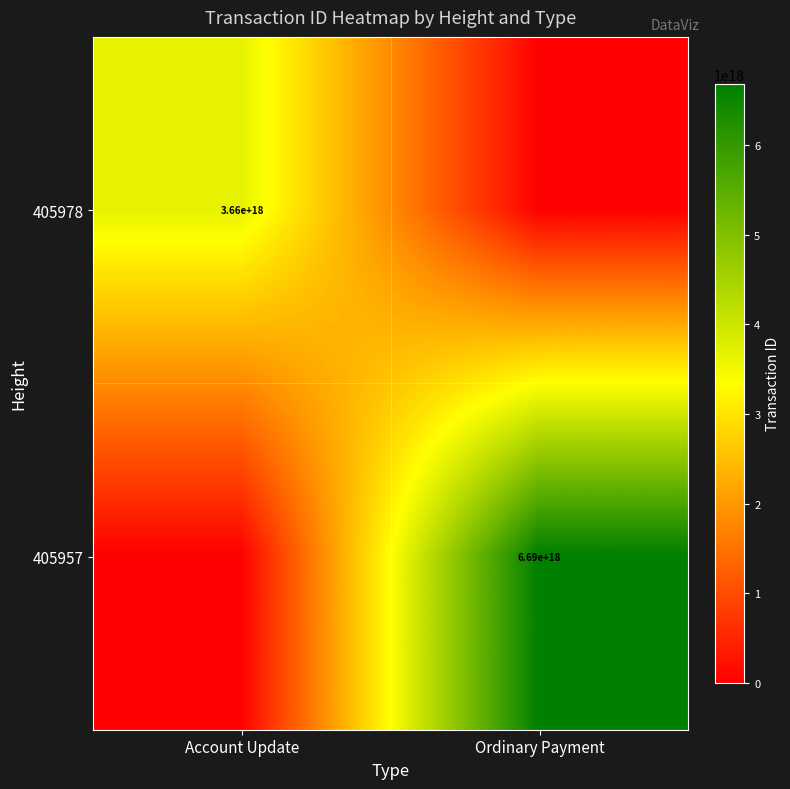

Which category has the lowest value across all series?

Ordinary Payment